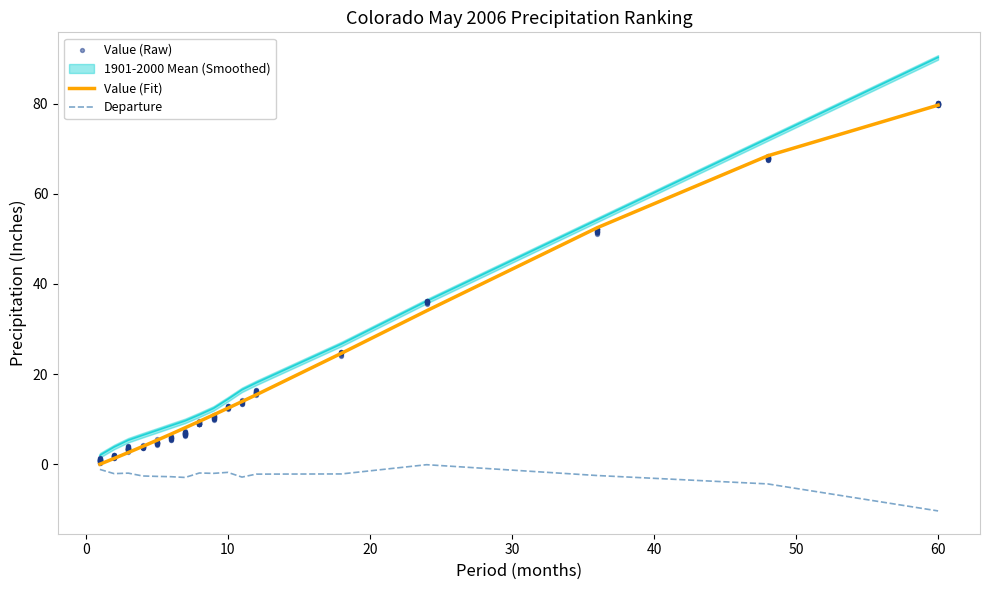

Is the value of 1901-2000 Mean at 1 greater than the value of Departure at 24?

Yes